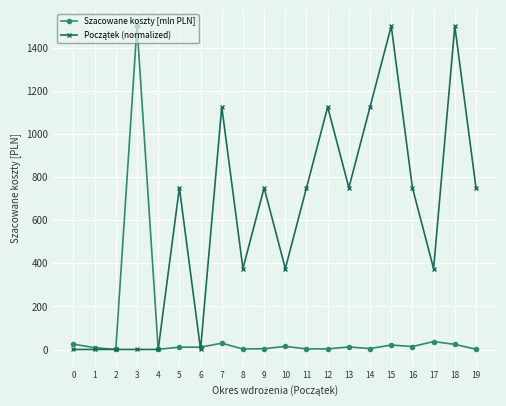

What is the greatest value displayed?

1500.0